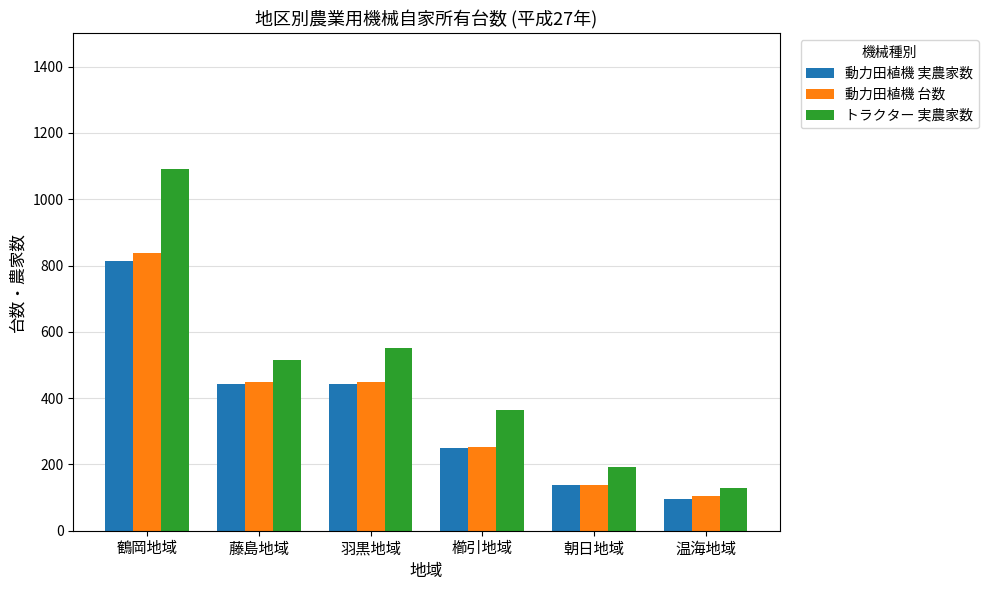

What is the label of the 6th bar from the right?

鶴岡地域